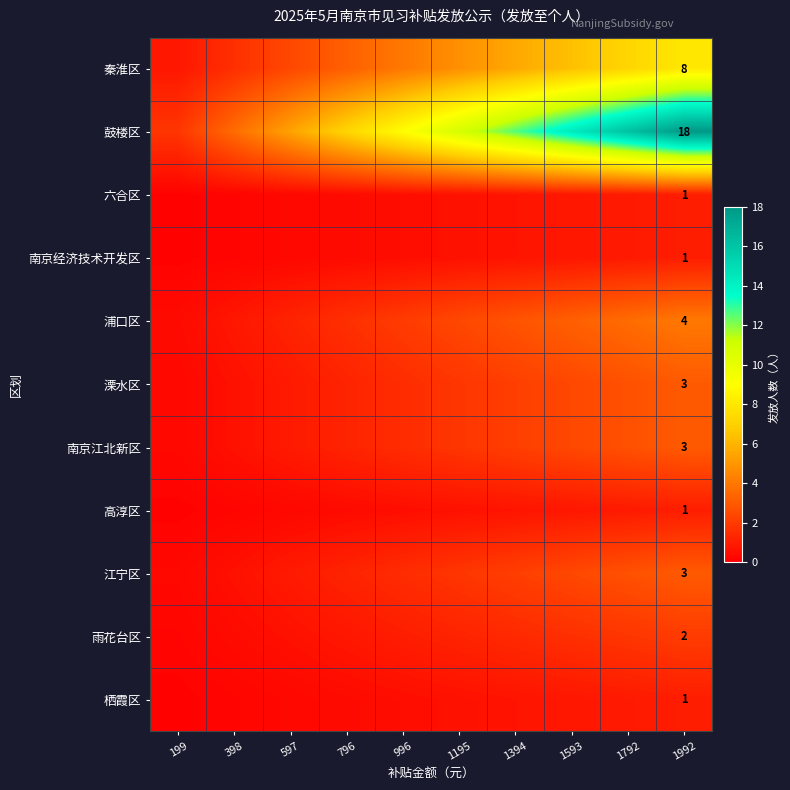

Which category has the lowest value across all series?

199